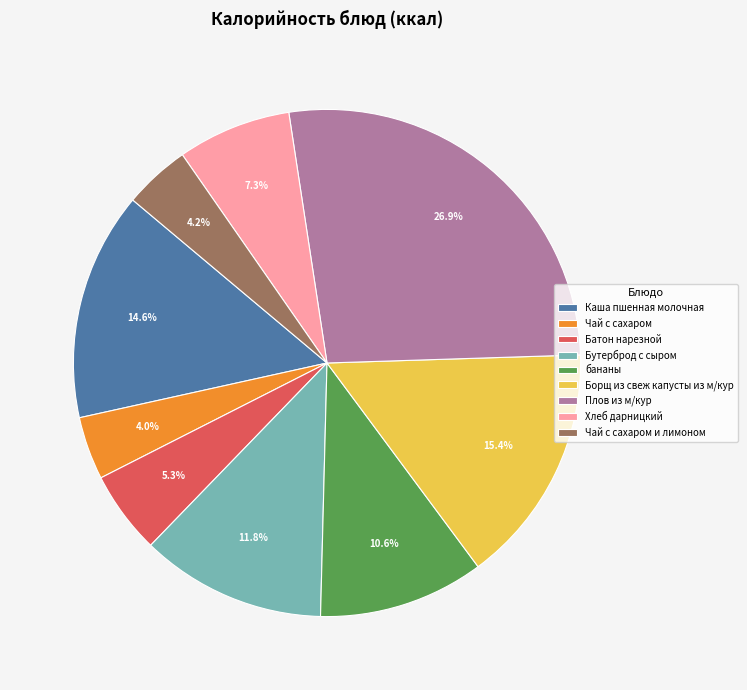

Which has a higher value, Батон нарезной or Чай с сахаром?

Батон нарезной